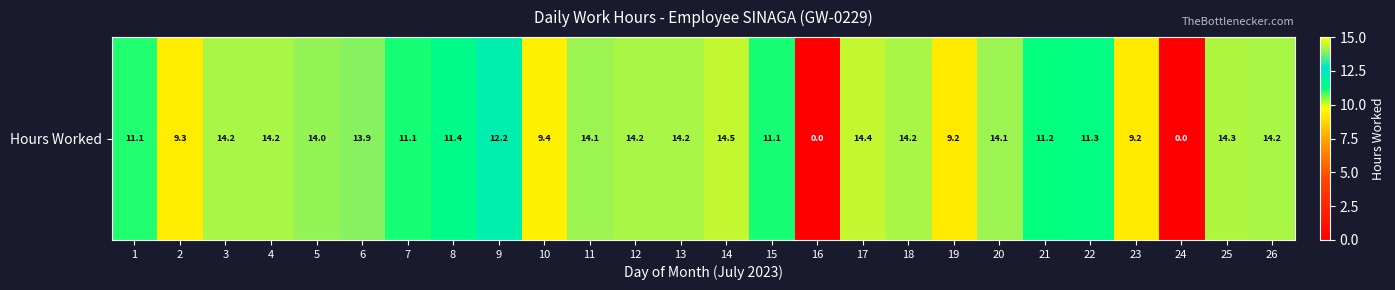

Rank the categories by value from highest to lowest.

14, 17, 25, 18, 26, 3, 12, 13, 4, 11, 20, 5, 6, 9, 8, 22, 21, 7, 15, 1, 10, 2, 19, 23, 16, 24